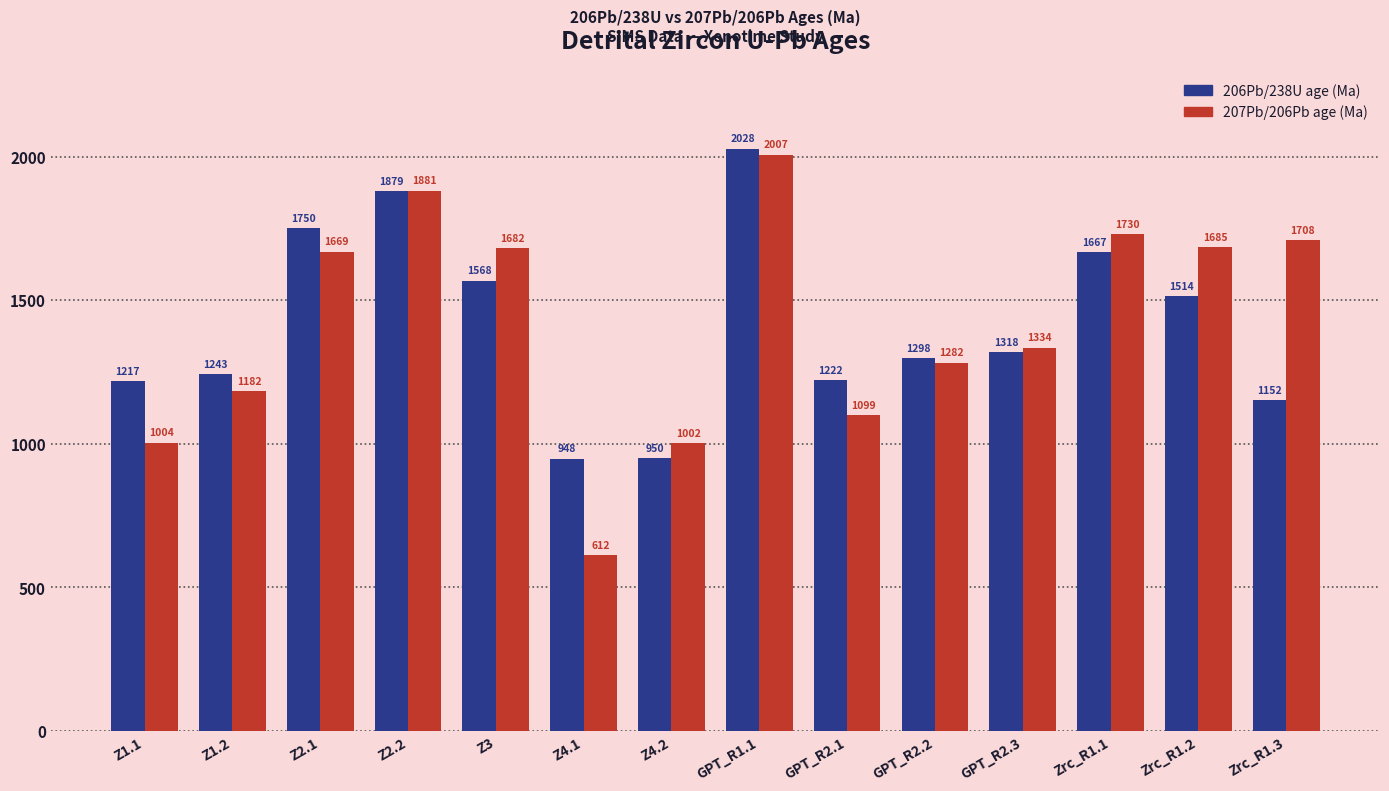

How many bars are there in each group?

2